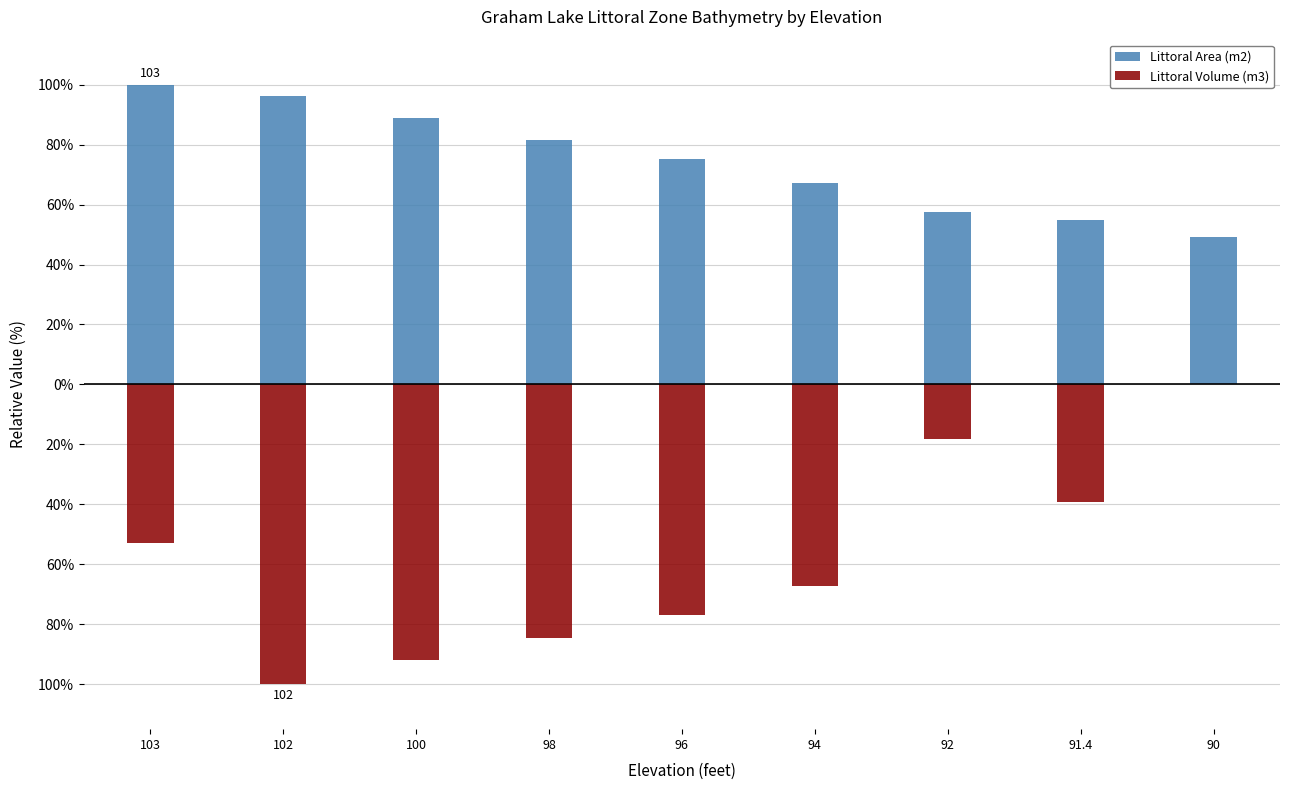

What is the sum of the Littoral Volume (m3) values at 103 and 90?

-53.0